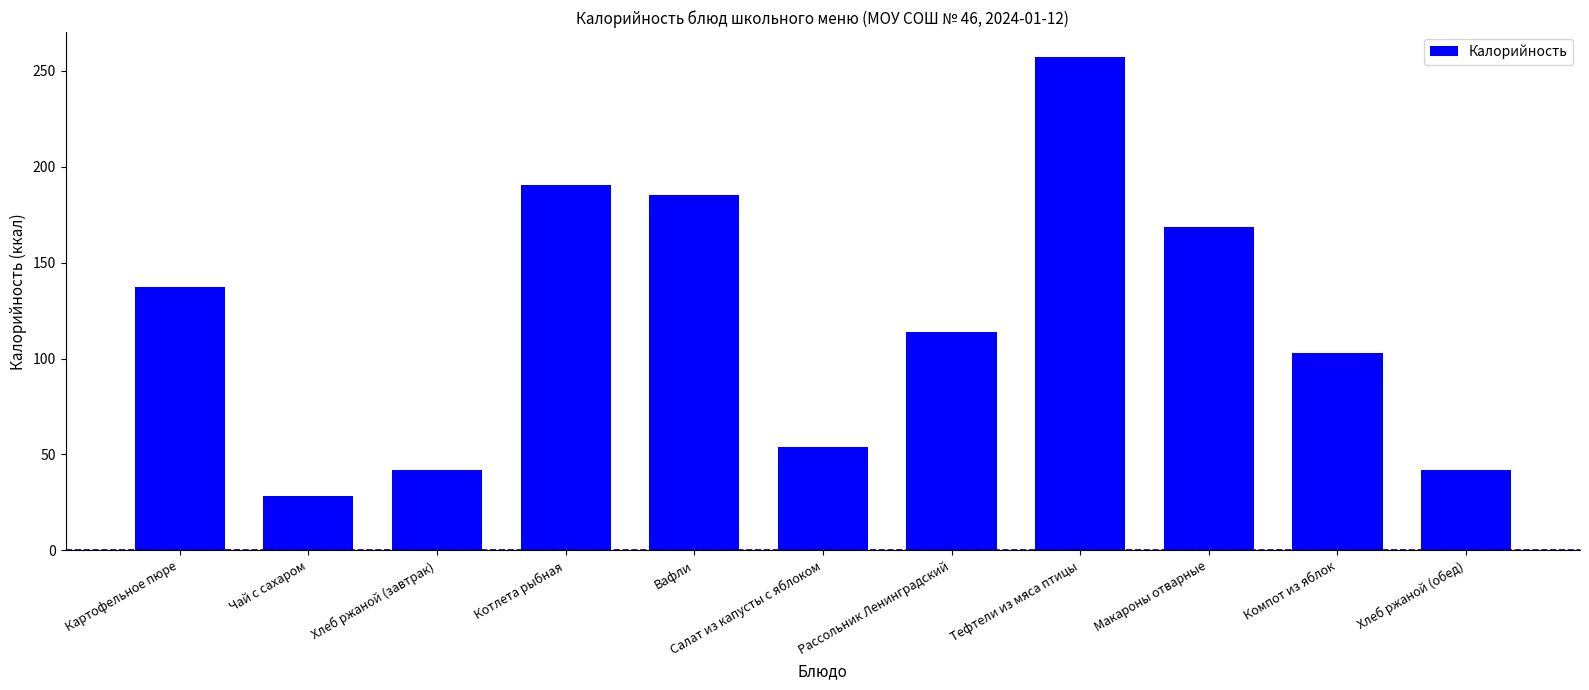

What is the difference between the values at Тефтели из мяса птицы and Чай с сахаром?

228.8